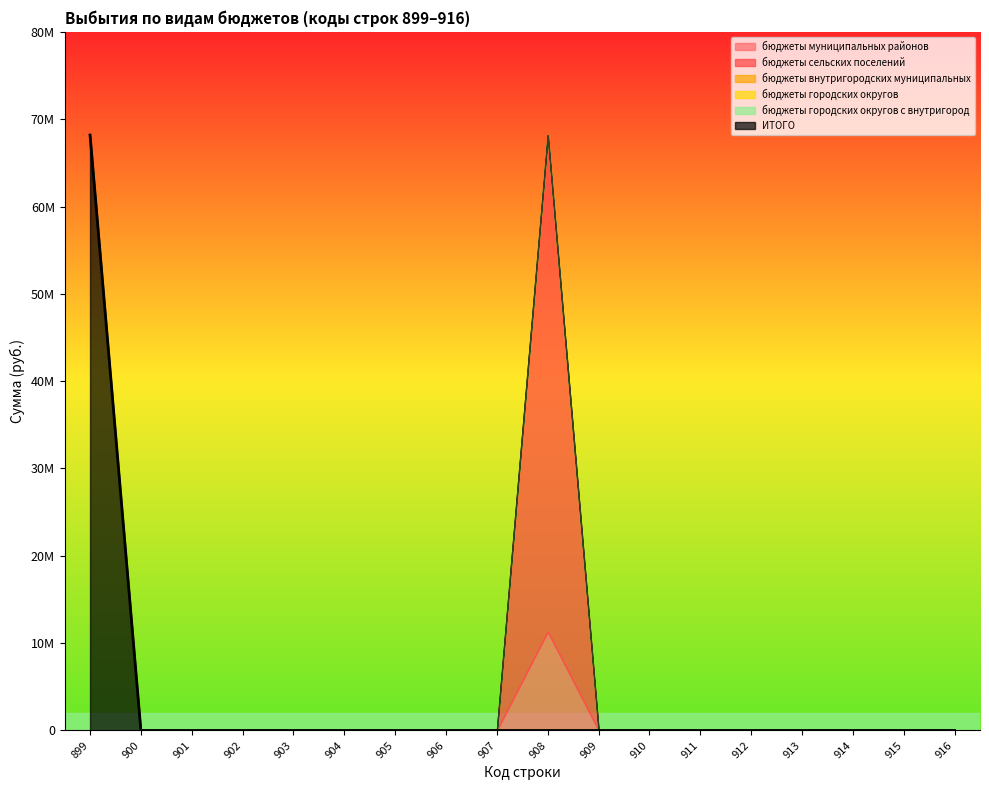

Is it true that бюджеты городских округов с внутригород equals 0 at 903?

True